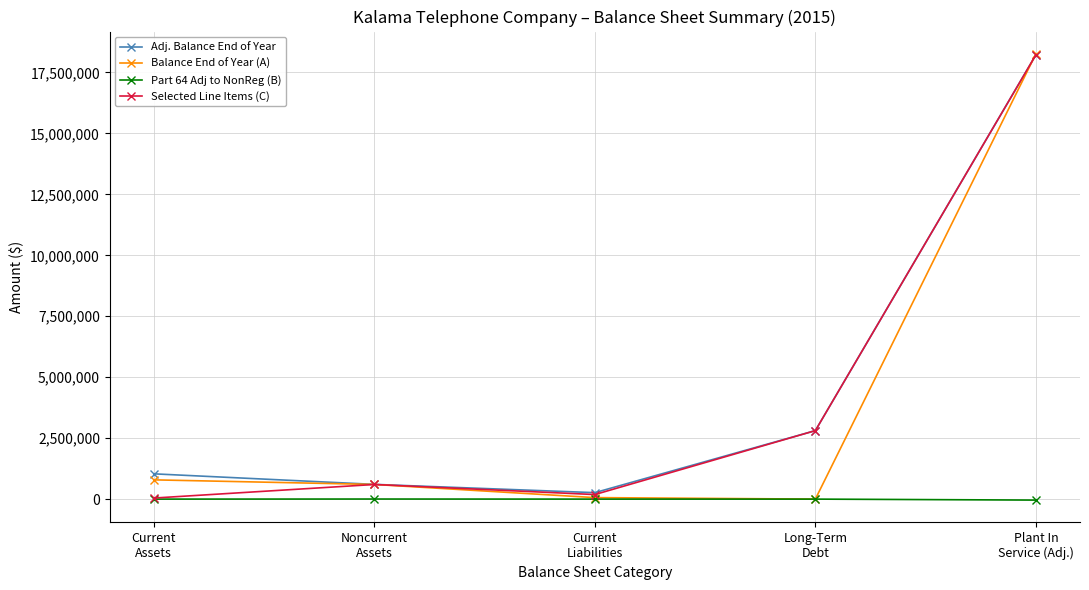

How many interior local peaks does the Selected Line Items (C) series have?

1